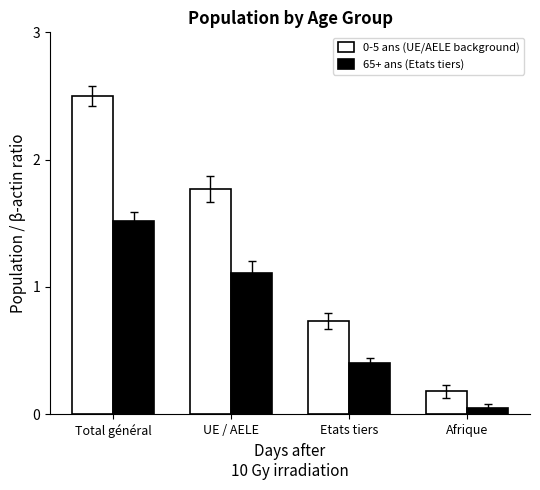

At which label is 65+ ans (Etats tiers) closest to 0?

Afrique